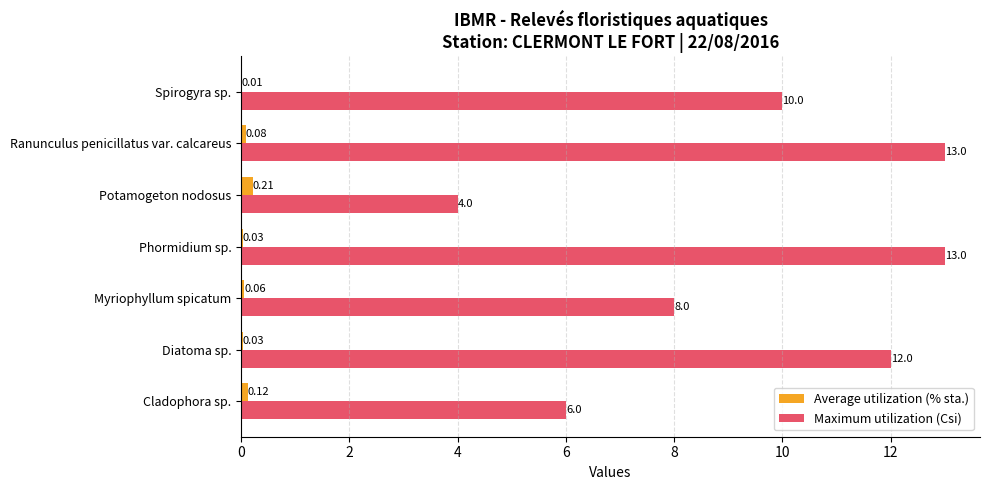

Between Myriophyllum spicatum and Spirogyra sp., which series saw the biggest shift?

Maximum utilization (Csi)